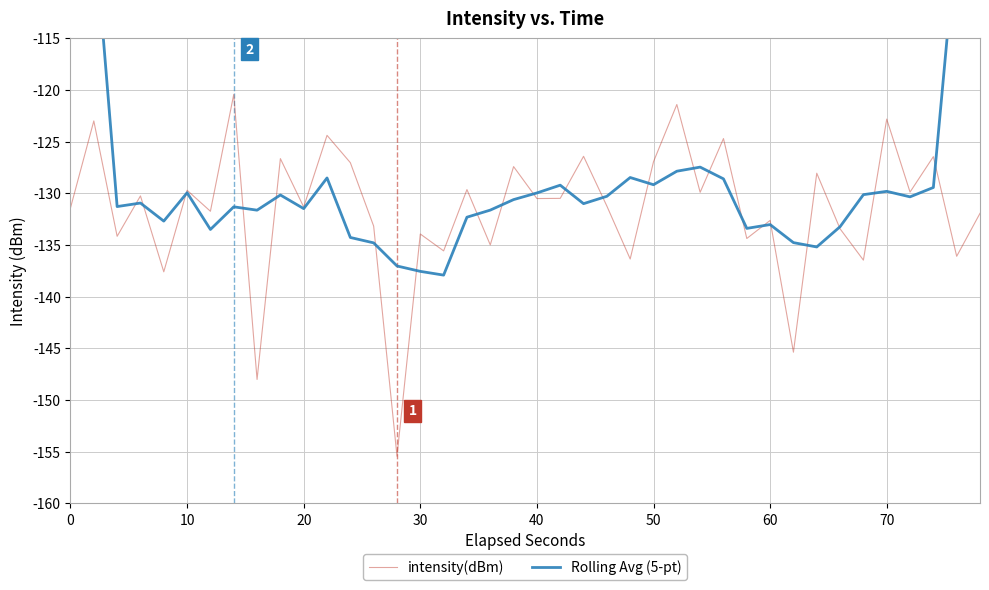

What is the sum of all intensity(dBm) values?

-5261.3